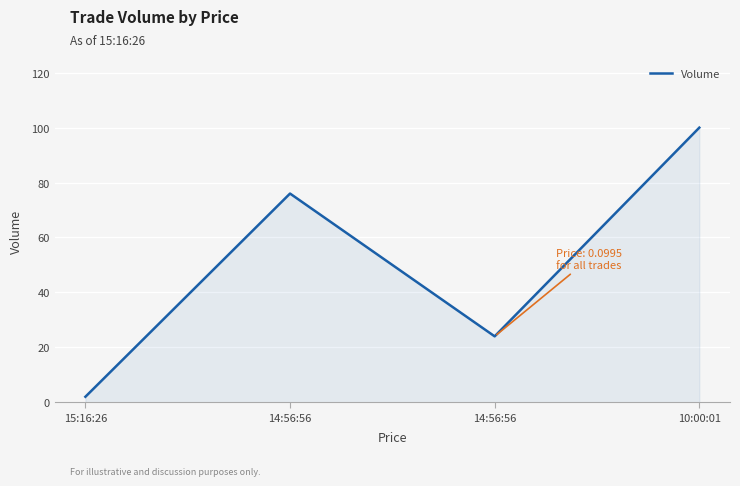

Does the chart have visible grid lines?

Yes